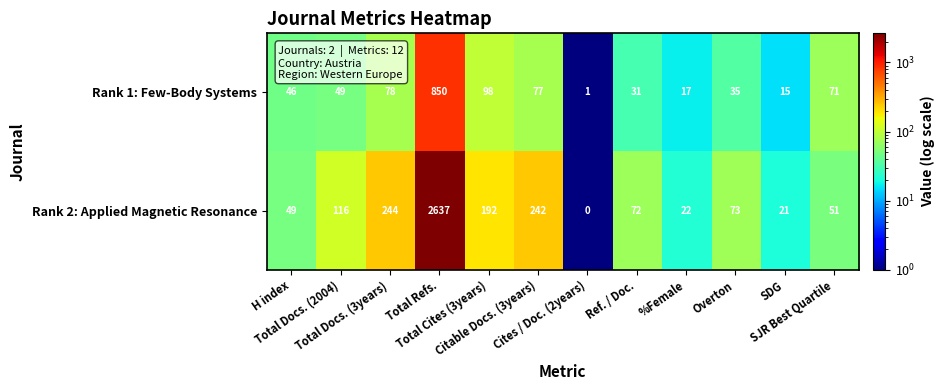

What is the difference between the maximum and minimum values in the Rank 1: Few-Body Systems series?

849